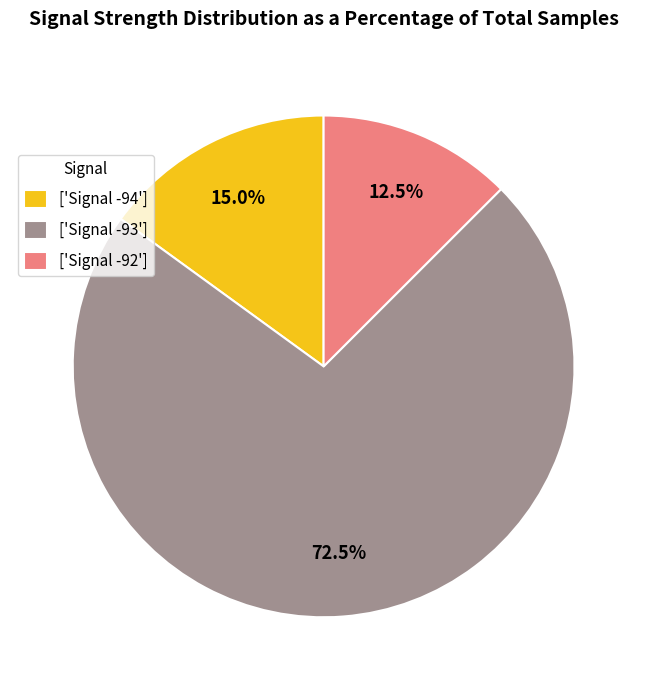

Rank the categories by value from lowest to highest.

['Signal -92'], ['Signal -94'], ['Signal -93']